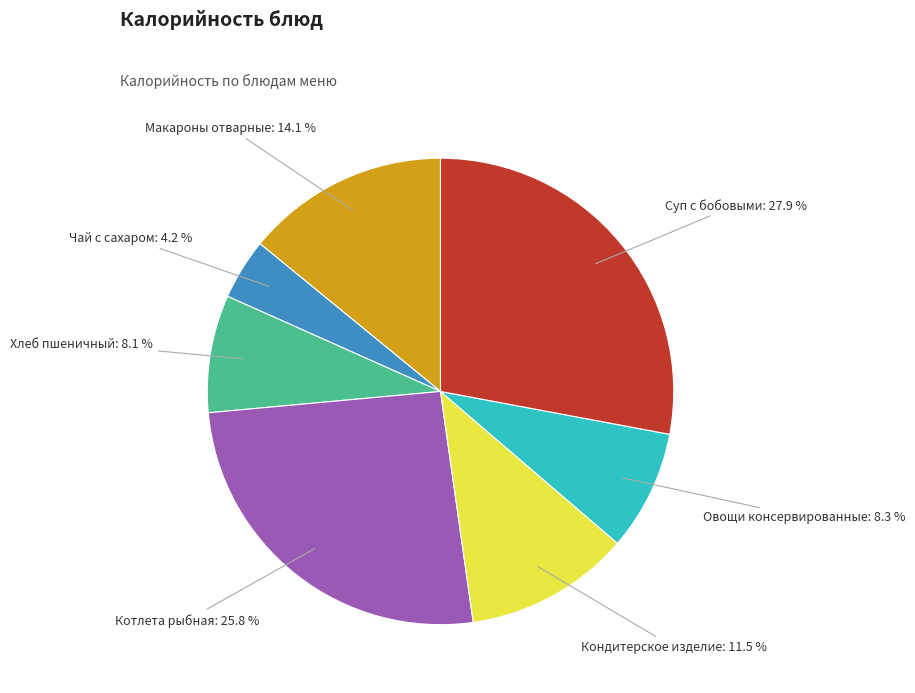

To the nearest percent, what portion does Чай с сахаром represent?

4%